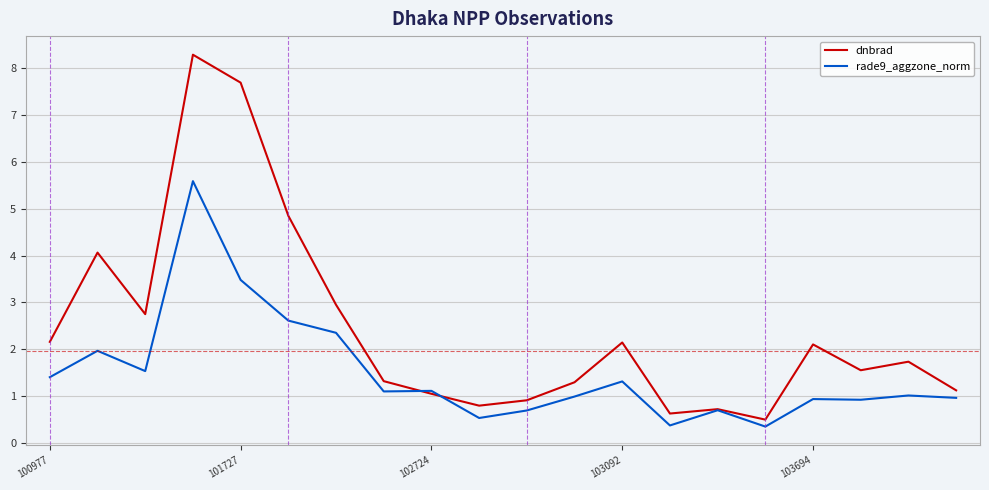

Which series has the widest spread of values?

dnbrad